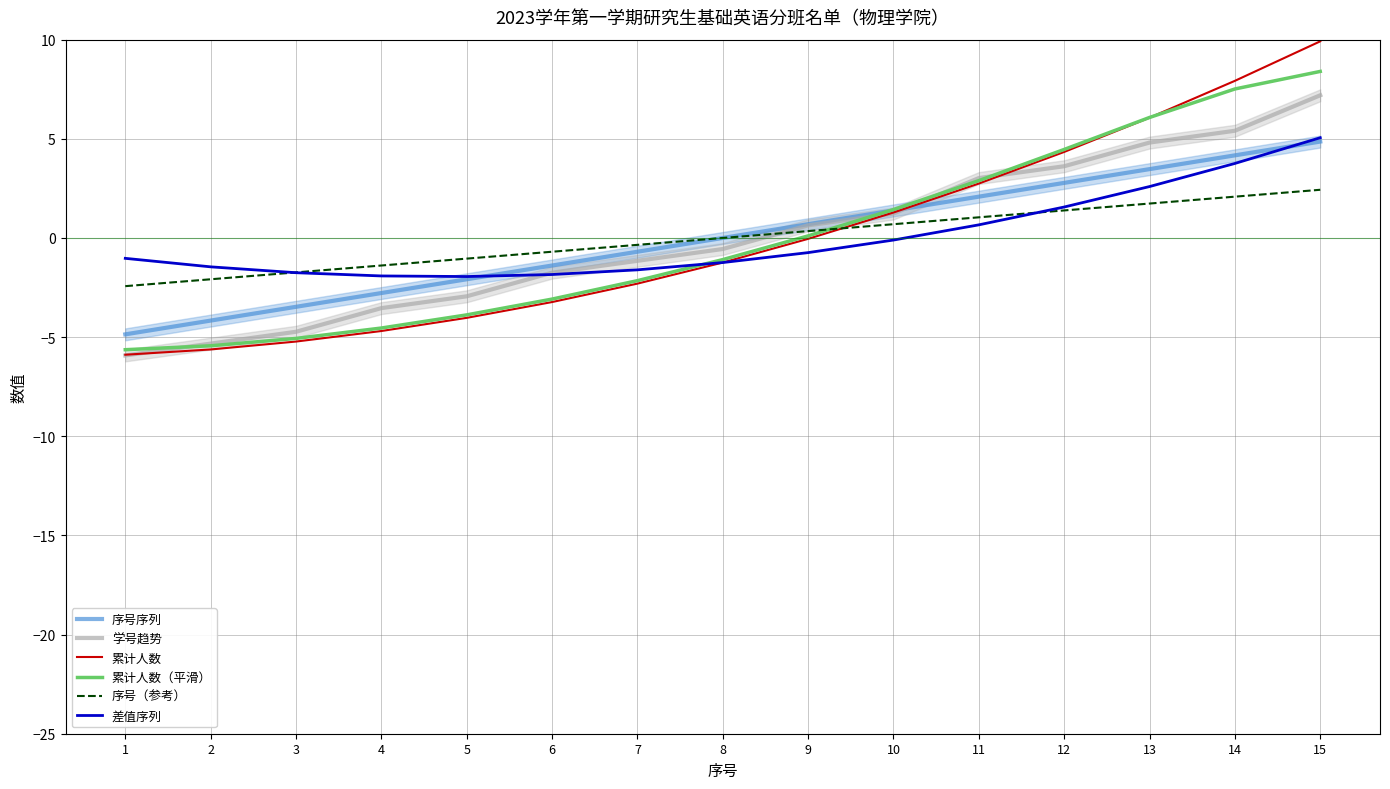

Reading left to right, list all the values displayed in this chart.

序号序列: -4.9	-4.2	-3.5	-2.8	-2.1	-1.4	-0.7	0.0	0.7	1.4	2.1	2.8	3.5	4.2	4.9
学号趋势: -5.9	-5.3	-4.7	-3.5	-2.9	-1.7	-1.2	-0.6	0.6	1.2	3.0	3.6	4.8	5.4	7.2
累计人数: -5.9	-5.6	-5.2	-4.7	-4.0	-3.2	-2.3	-1.2	-0.0	1.3	2.7	4.3	6.1	7.9	9.9
累计人数（平滑）: -5.6	-5.4	-5.1	-4.5	-3.9	-3.1	-2.2	-1.1	0.1	1.4	2.9	4.5	6.1	7.5	8.4
序号（参考）: -2.4	-2.1	-1.7	-1.4	-1.0	-0.7	-0.3	0.0	0.3	0.7	1.0	1.4	1.7	2.1	2.4
差值序列: -1.0	-1.5	-1.8	-1.9	-1.9	-1.8	-1.6	-1.2	-0.7	-0.1	0.7	1.6	2.6	3.8	5.1